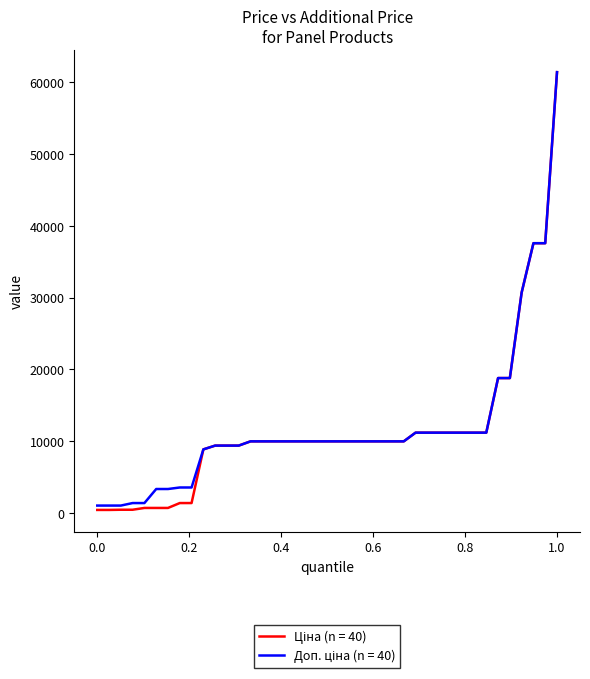

What is the greatest value displayed?

61434.3